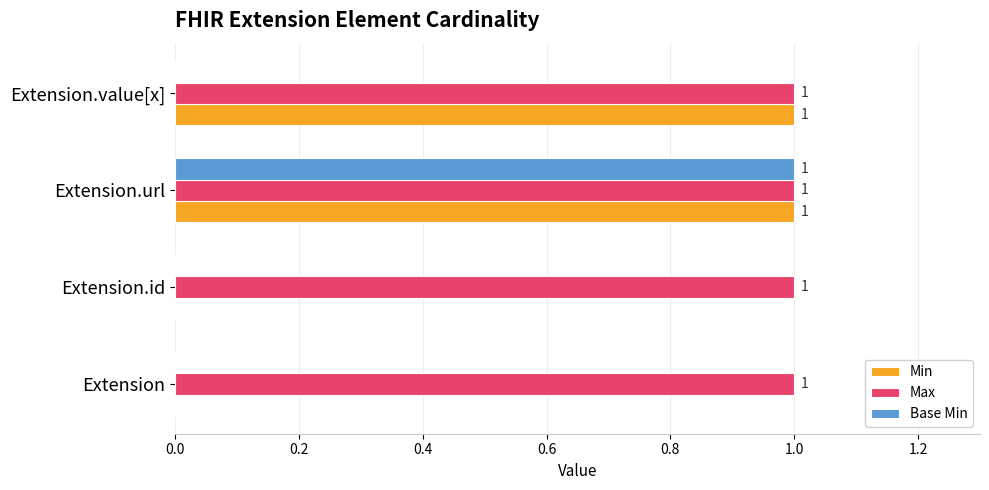

Which series has the largest total across all categories?

Max